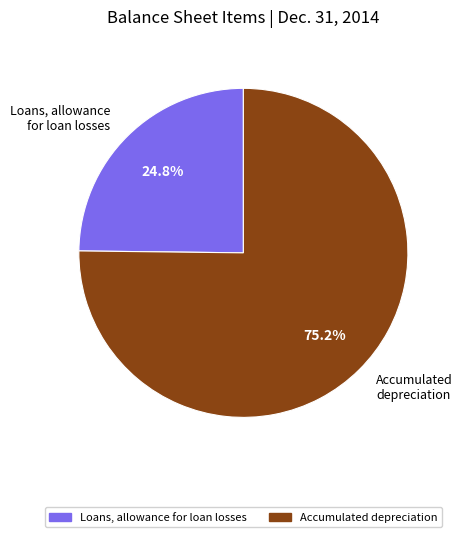

How many segments does this pie chart have?

2